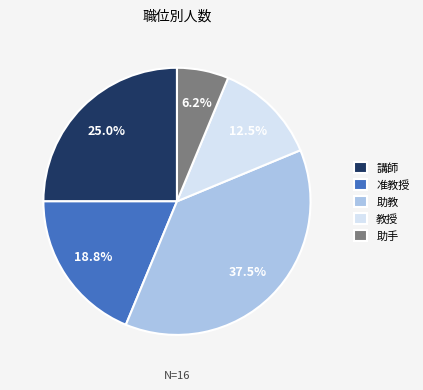

What is the largest slice in the pie chart?

助教